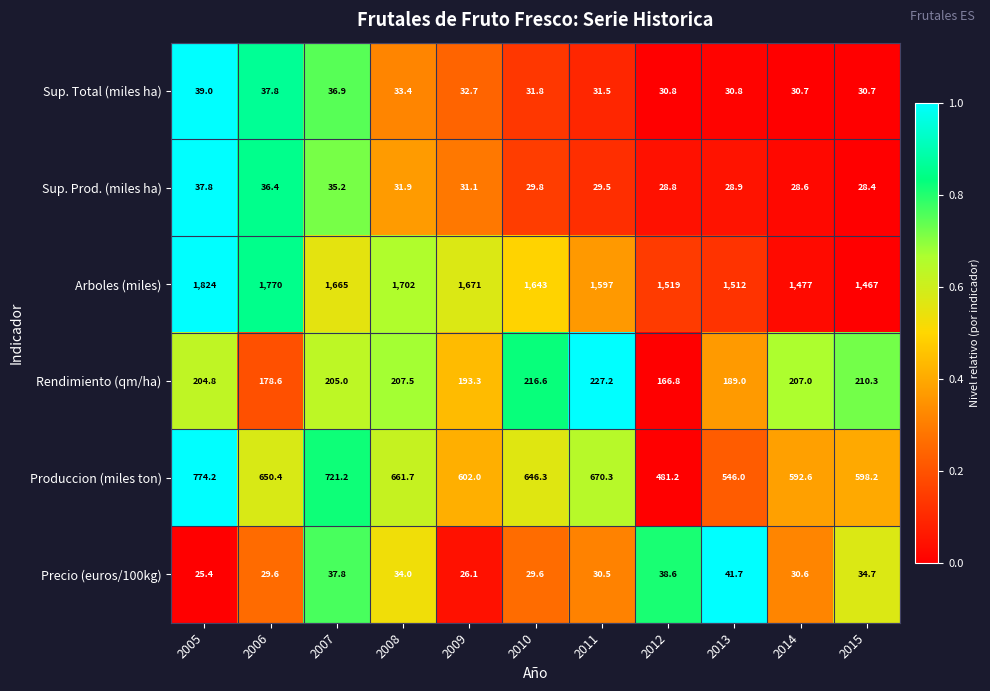

List the series in order of their peak value, highest first.

Arboles (miles), Produccion (miles ton), Rendimiento (qm/ha), Precio (euros/100kg), Sup. Total (miles ha), Sup. Prod. (miles ha)